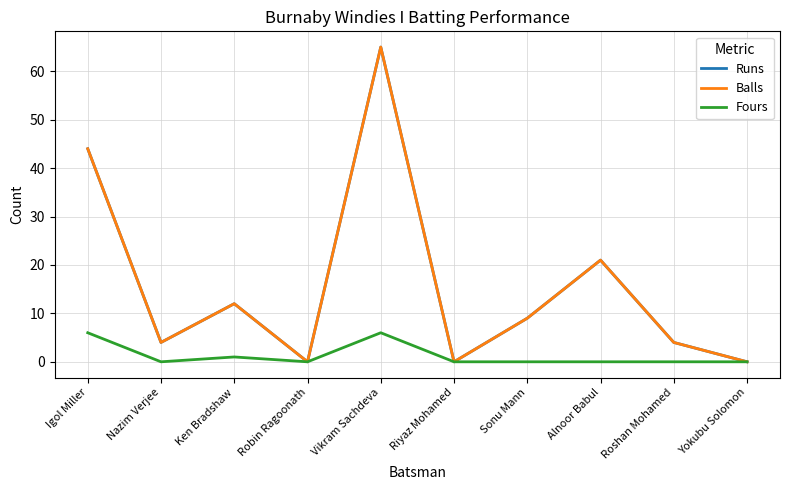

Does the chart have visible grid lines?

Yes